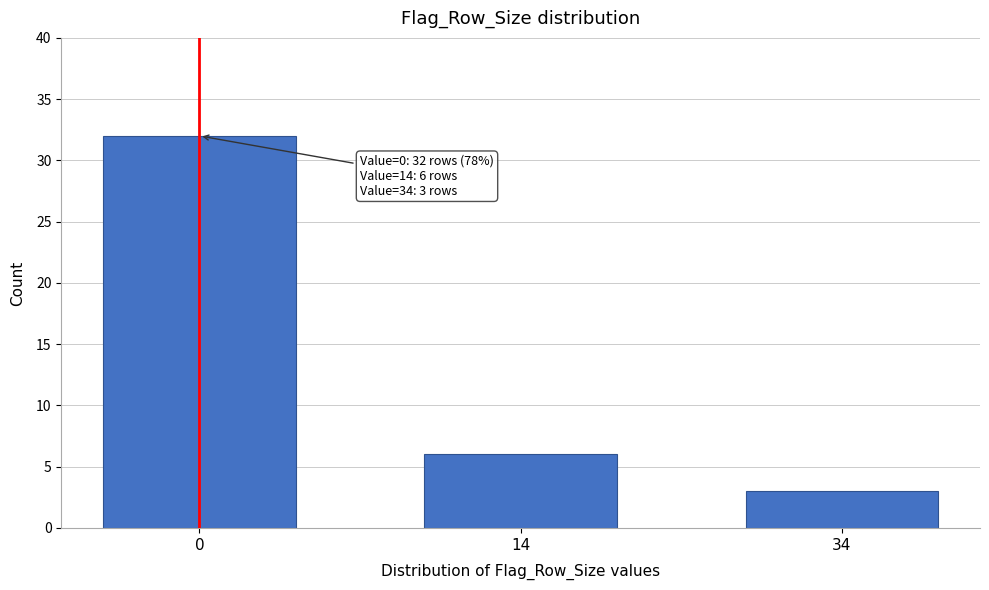

Reading left to right, extract all data points from this chart.

32	6	3